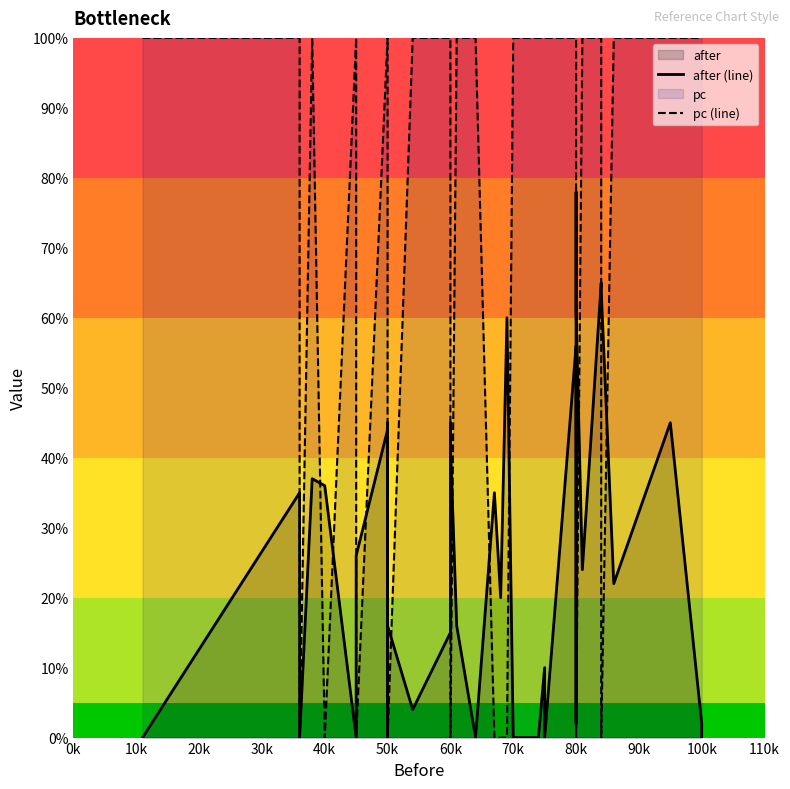

True or false: pc (line) has a value of 48 at 14.

False